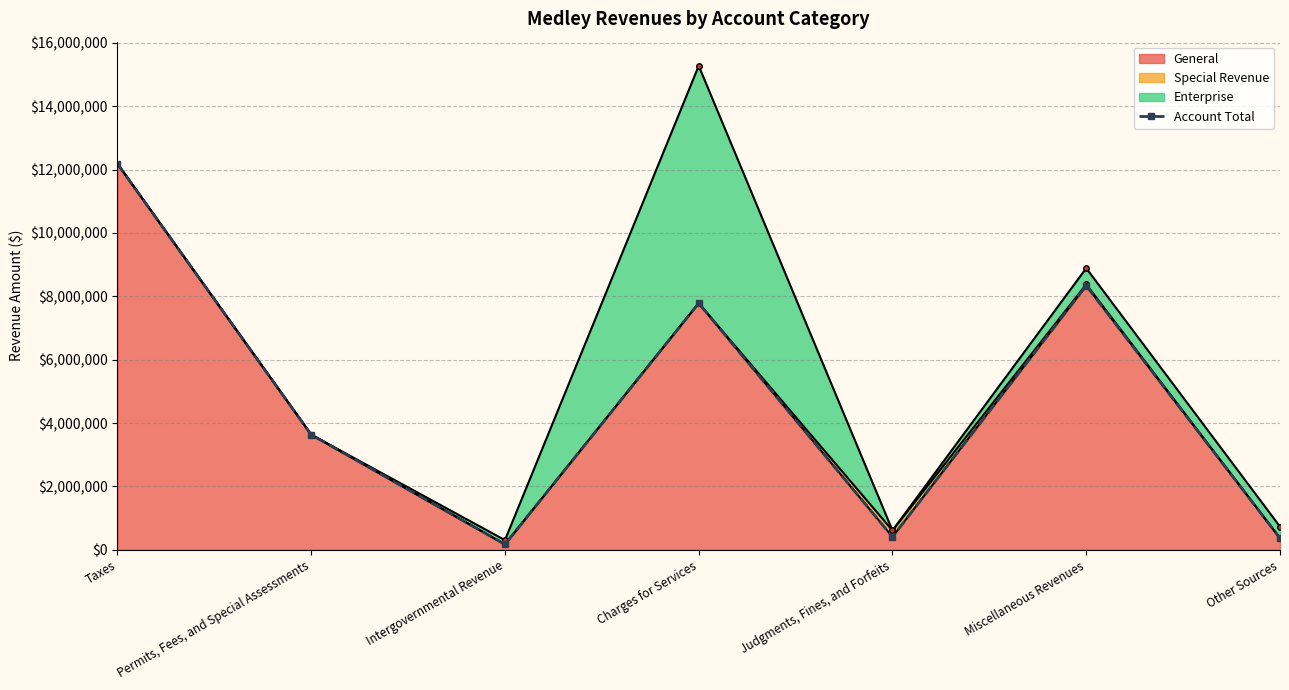

What position from the left is Miscellaneous Revenues?

6